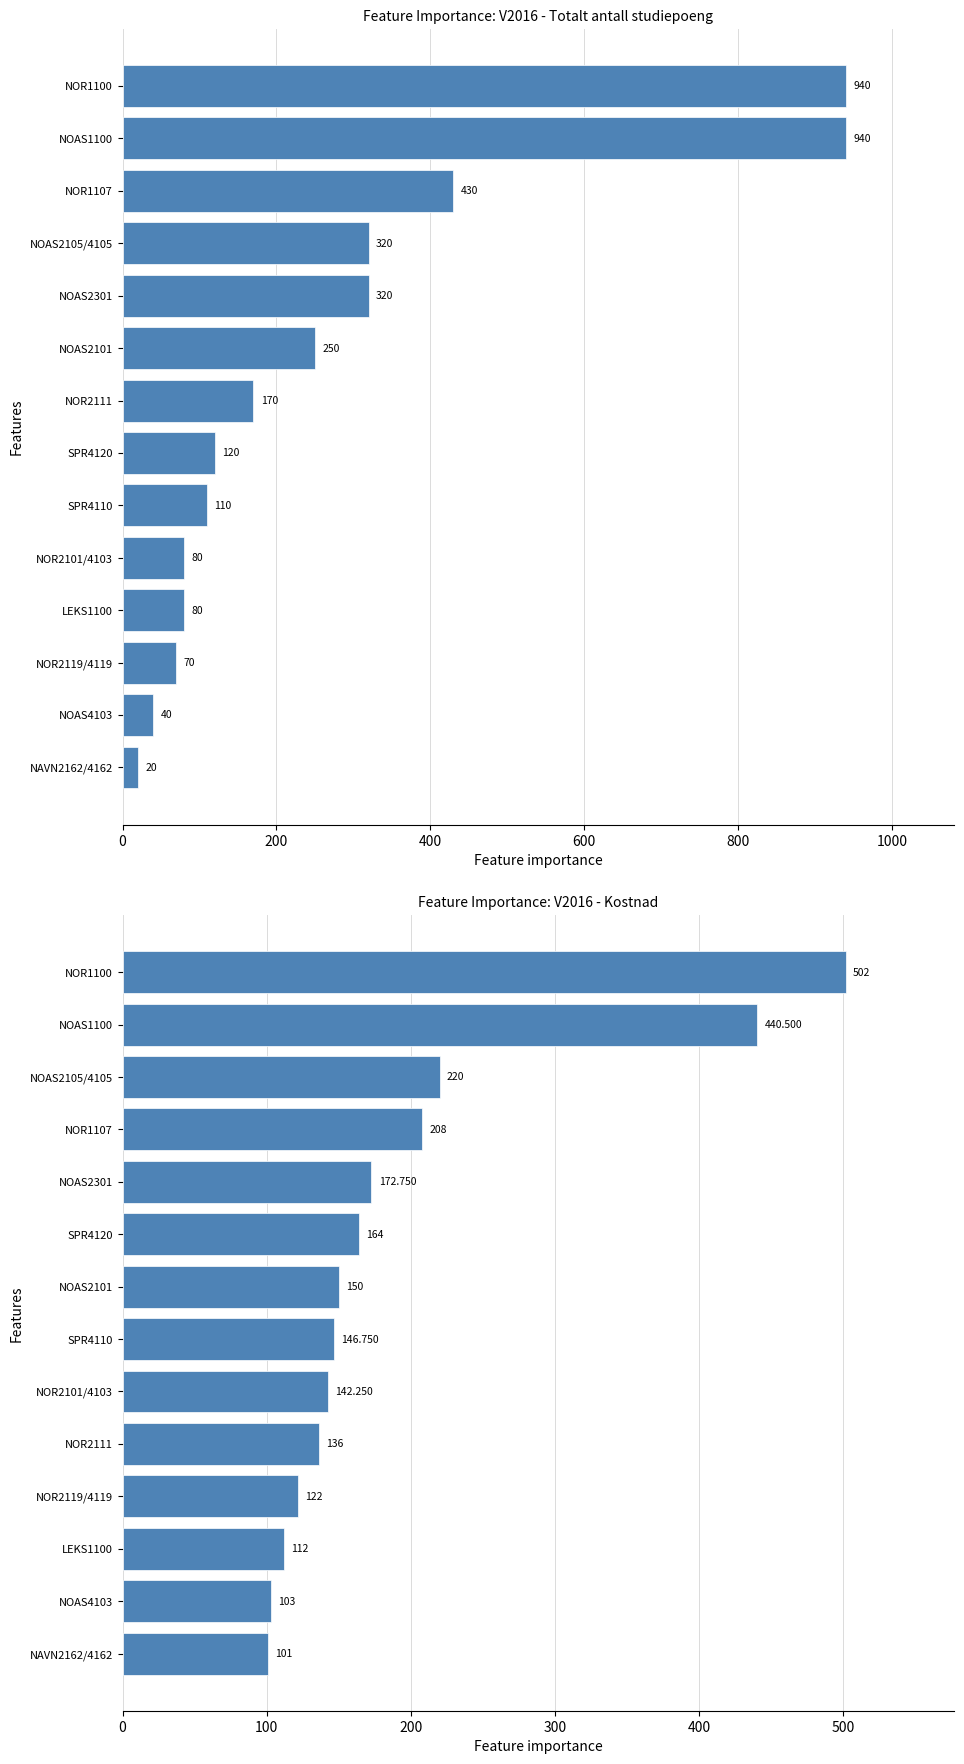

Reading left to right, extract all data points from this chart.

502.0	440.5	220.0	208.0	172.8	164.0	150.0	146.8	142.2	136.0	122.0	112.0	103.0	101.0